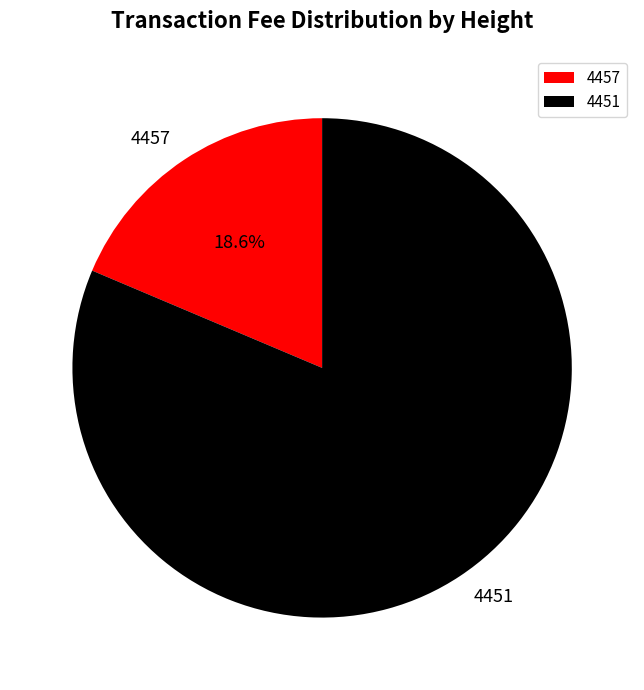

Rank the categories by value from highest to lowest.

4451, 4457